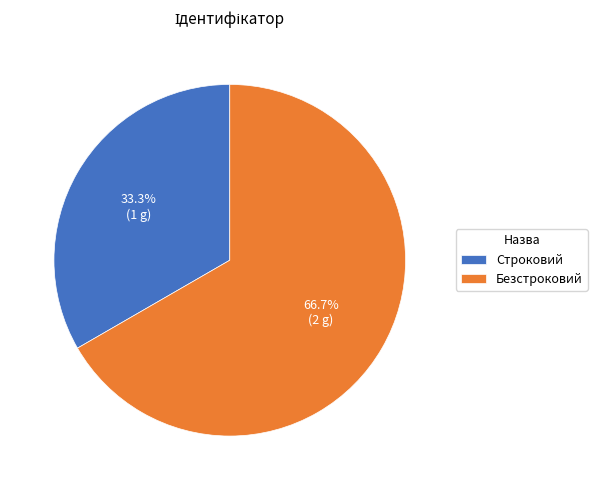

Is Строковий the majority of the pie?

No